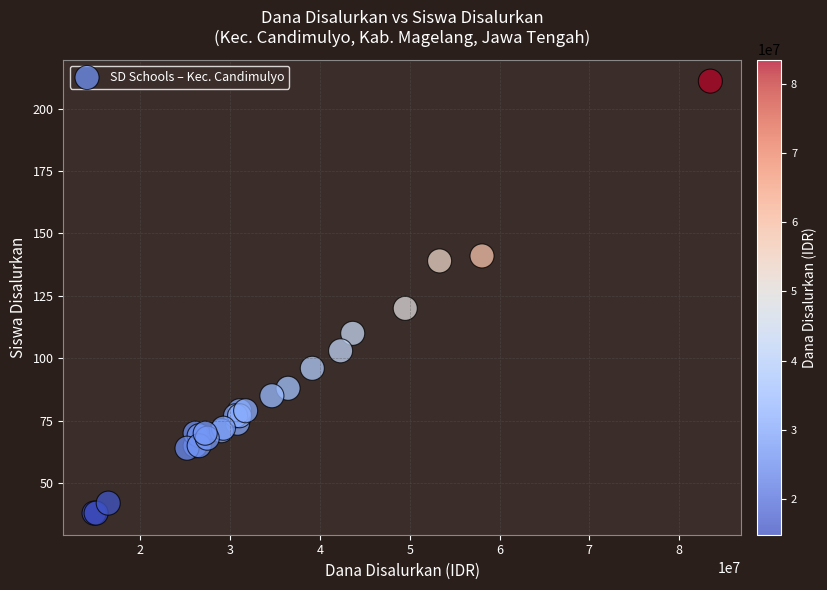

What Y value in the scatter plot is closest to 124?

120